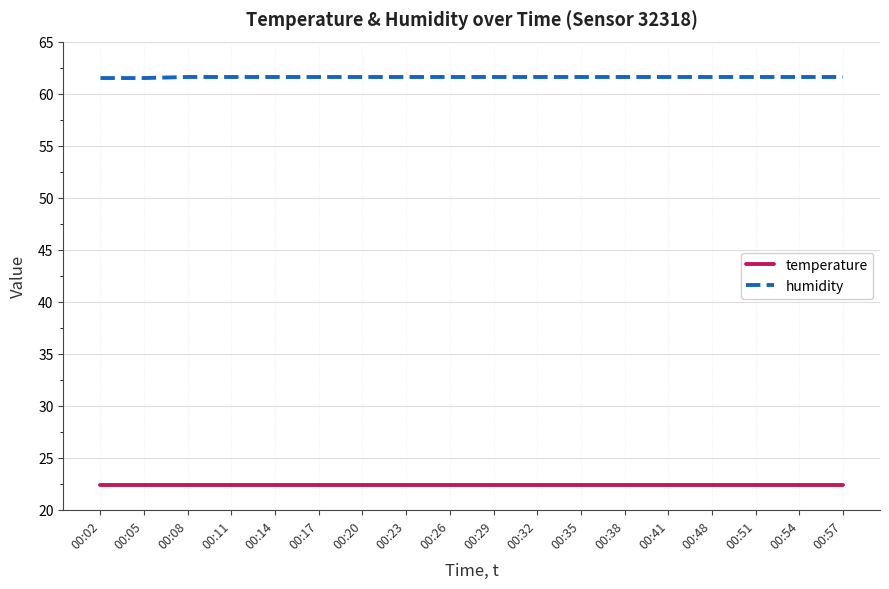

At 00:57, list the series in order from smallest to largest.

temperature, humidity